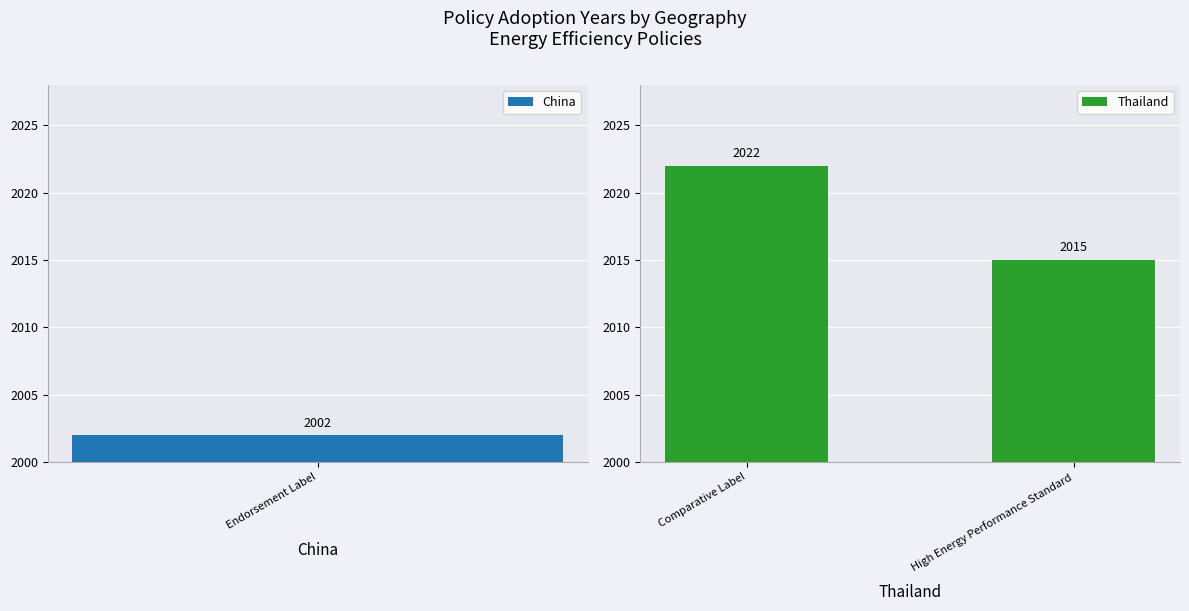

The Thailand series shows 3266 at Comparative Label. True or false?

False